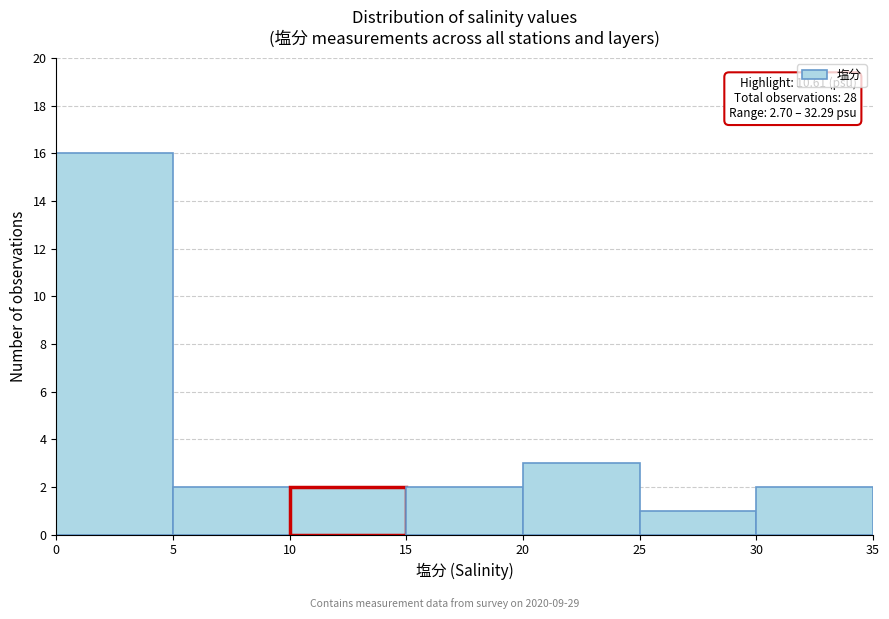

Which range on the x-axis has the tallest bar?

0 to 5